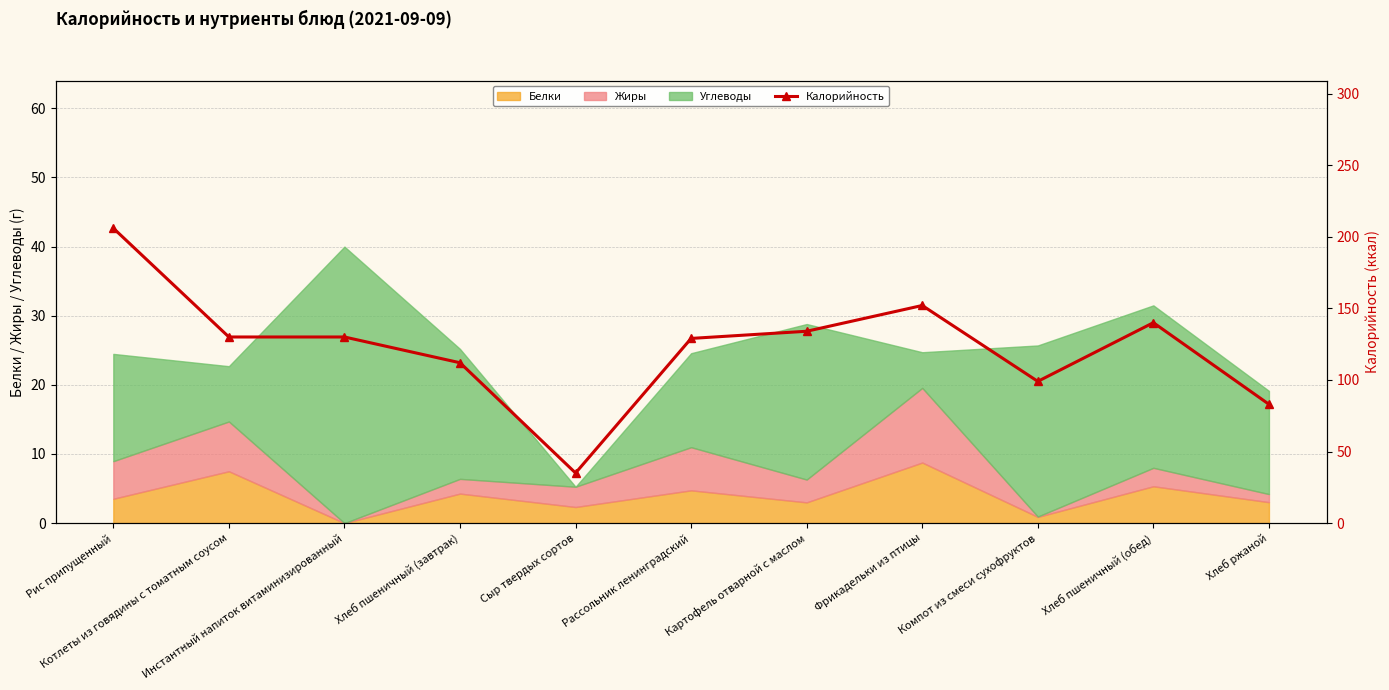

What is the value of the 2nd point from the left?

130